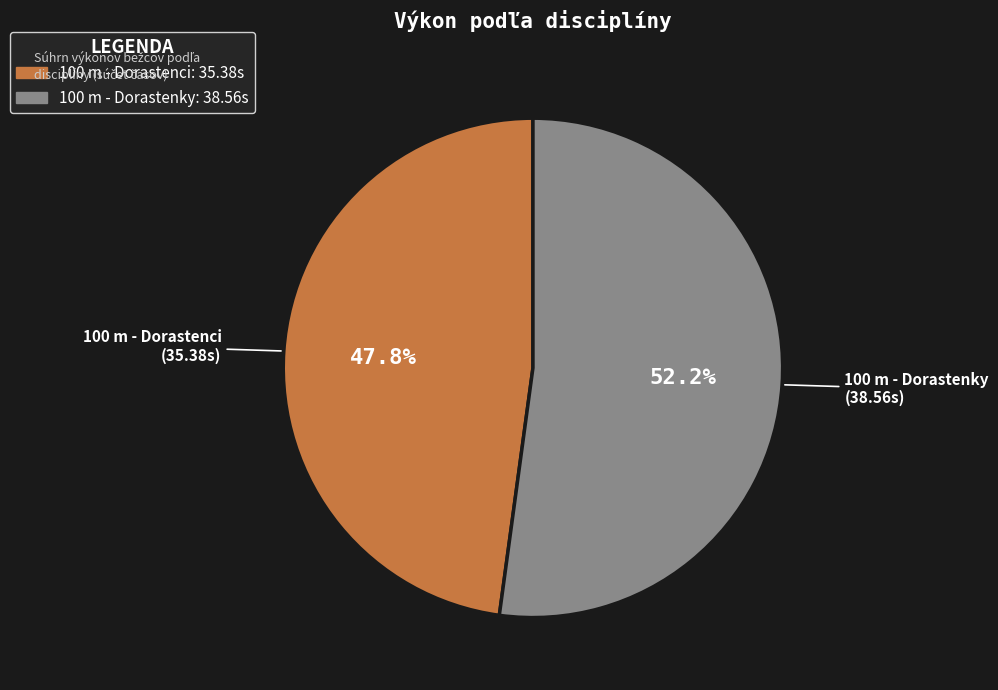

Is there a majority slice in this chart?

Yes